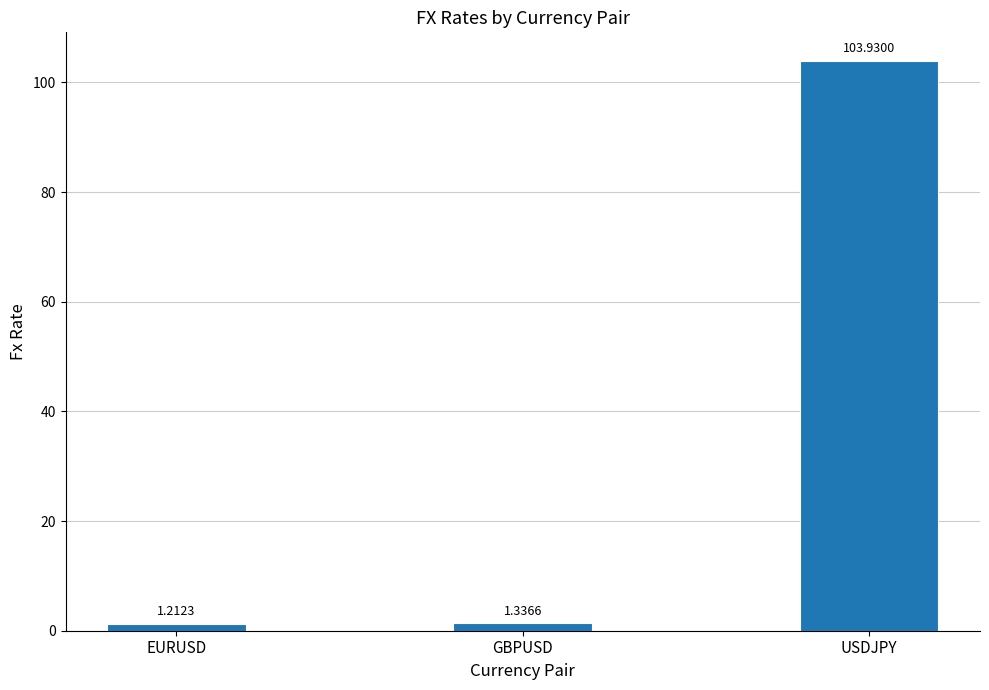

Rank the categories by value from lowest to highest.

EURUSD, GBPUSD, USDJPY